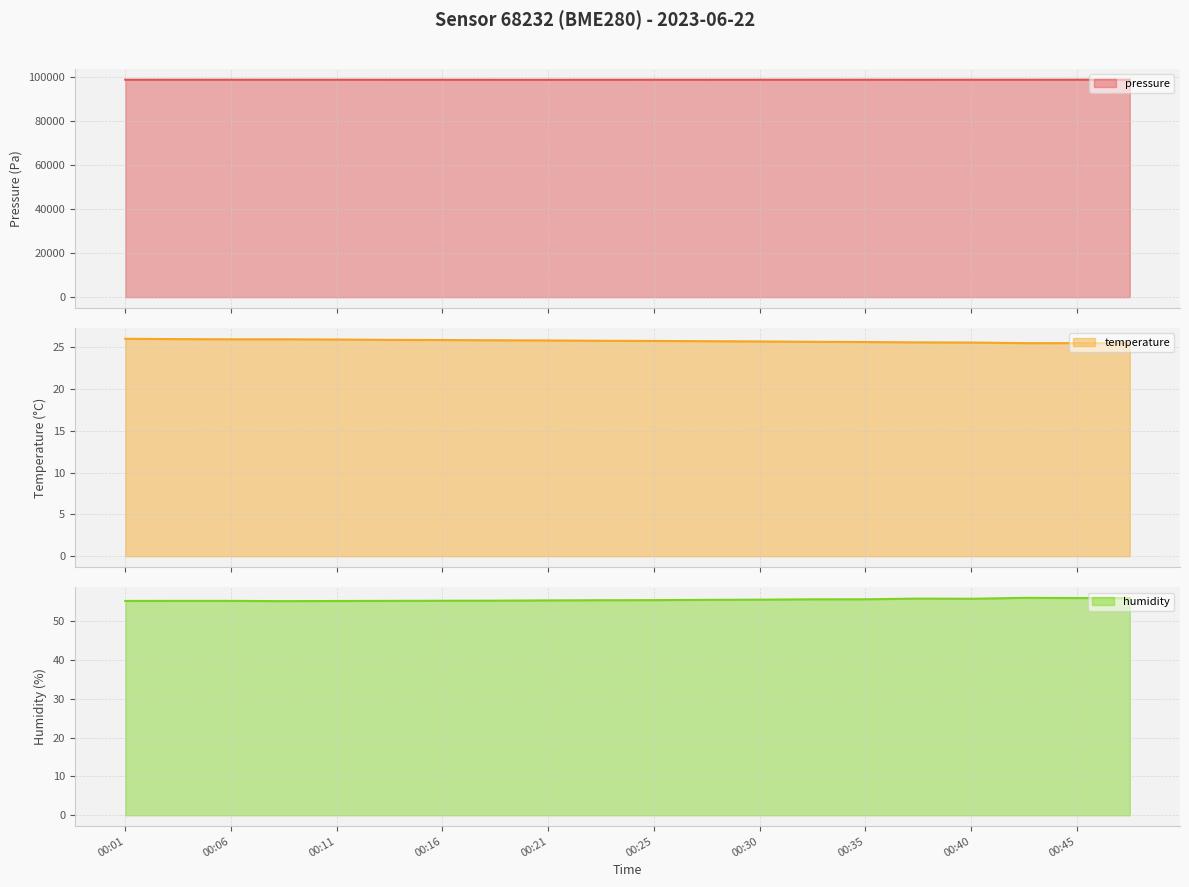

True or false: humidity and temperature cross at least once.

False